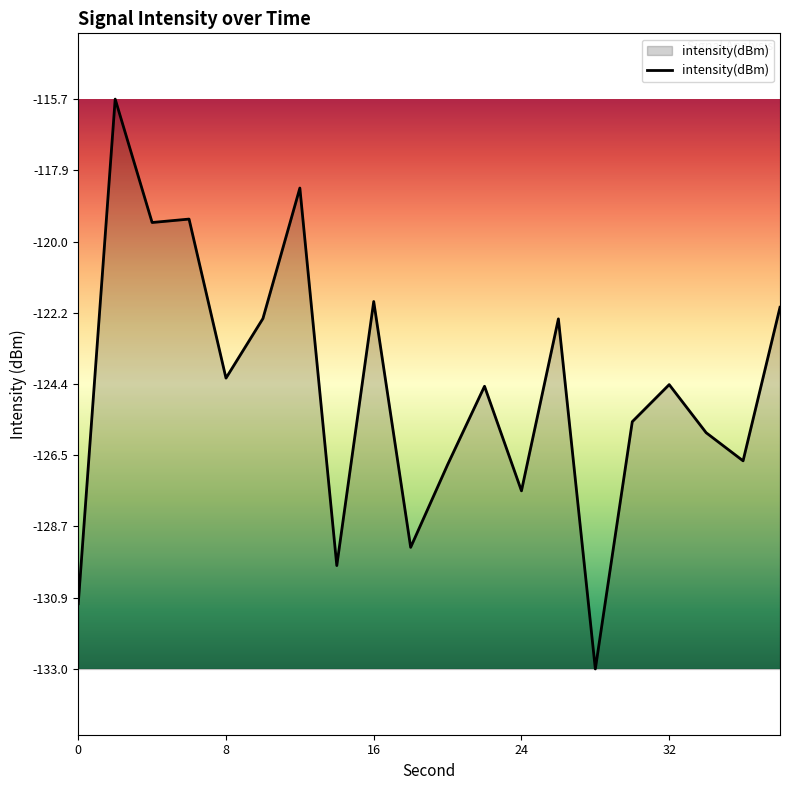

What is the difference between the maximum and minimum values?

17.3